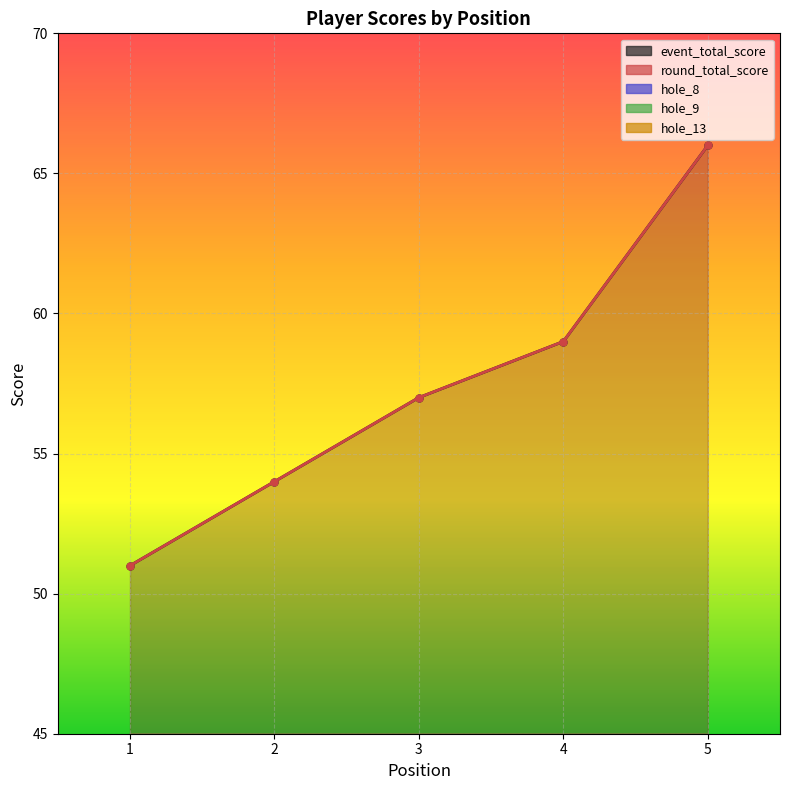

Which label corresponds to the largest value in the chart?

5